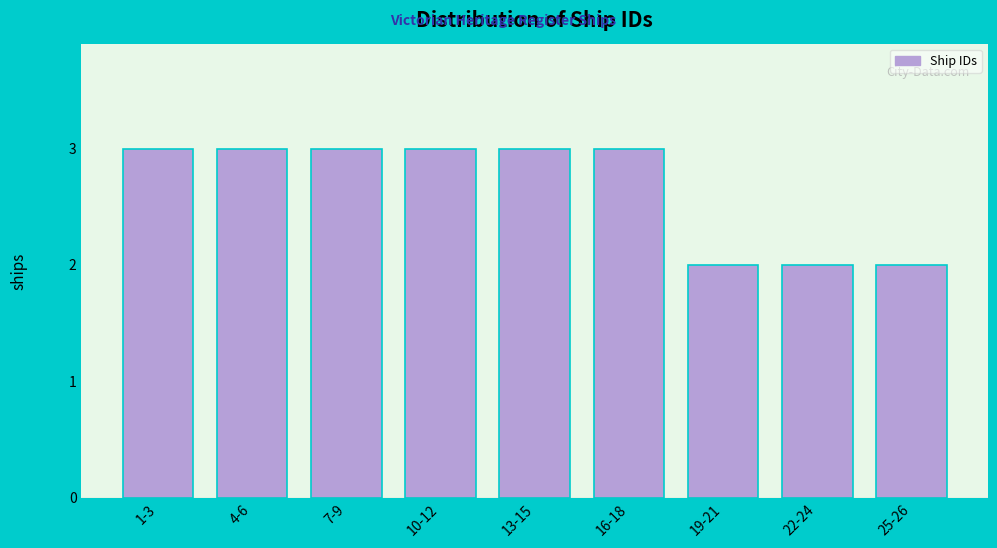

Reading left to right, list all the values displayed in this chart.

1-3=3	4-6=3	7-9=3	10-12=3	13-15=3	16-18=3	19-21=2	22-24=2	25-26=2